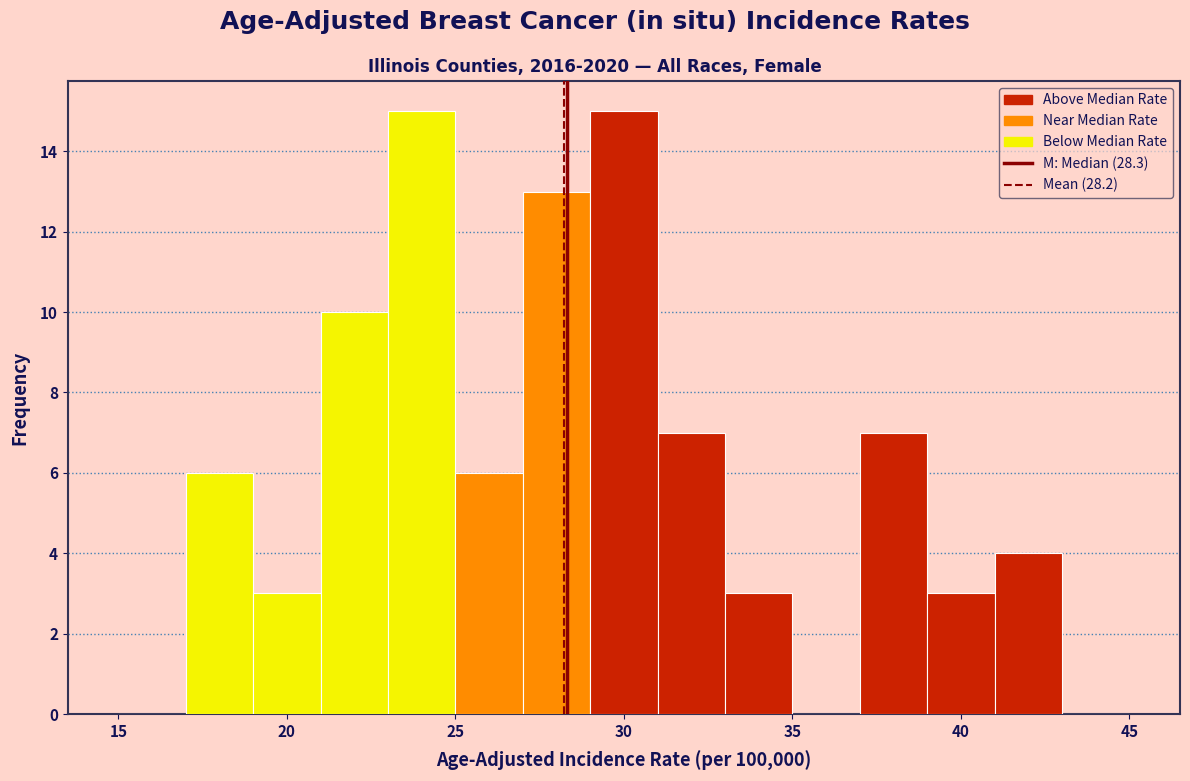

How tall is the bar that spans 37 to 39 on the x-axis? The values are not printed on the chart, so give them approximately, as read against the axis.

7